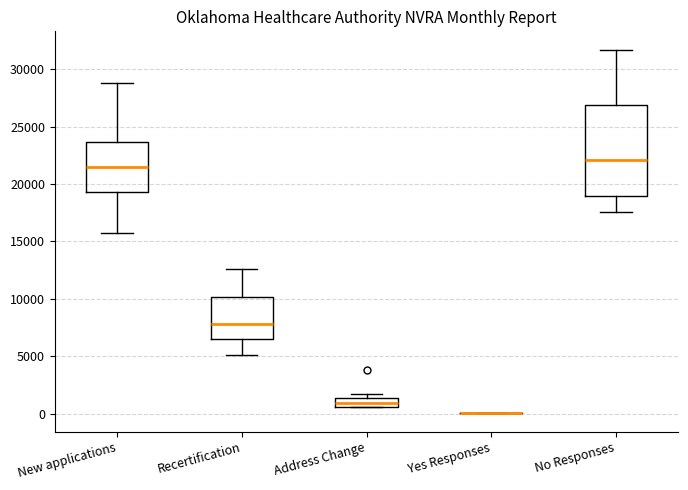

Reading left to right, transcribe this box plot: for each box, give where its median line is, the range the box spans, and where its two whiskers end, as read against the y-axis. The values are not printed on the chart, so give them approximately, as read against the axis.

New applications: median 21500, box 19500 to 23500, whiskers 16000 to 29000
Recertification: median 8000, box 6500 to 10000, whiskers 5000 to 12500
Address Change: median 1000, box 500 to 1500, whiskers 500 to 1500 (just above the box's upper edge)
Yes Responses: box collapsed to a line at 0, whiskers 0 to 0
No Responses: median 22000, box 19000 to 27000, whiskers 17500 to 31500